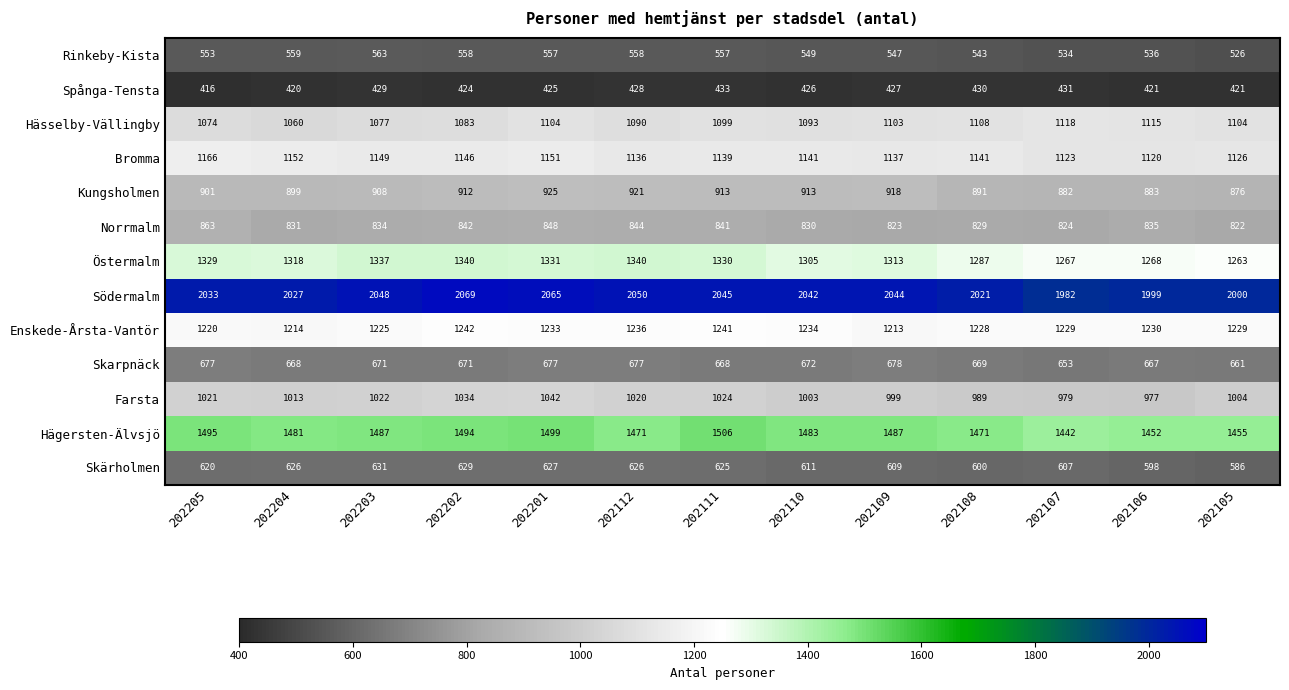

What is the difference between the highest and lowest values at 202112?

1622